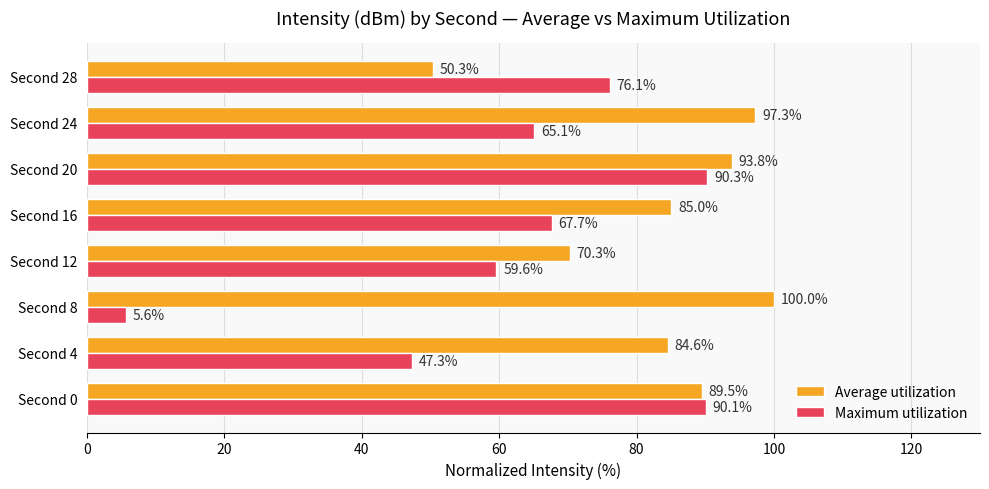

What is the sum of the Maximum utilization values at Second 20 and Second 8?

95.9